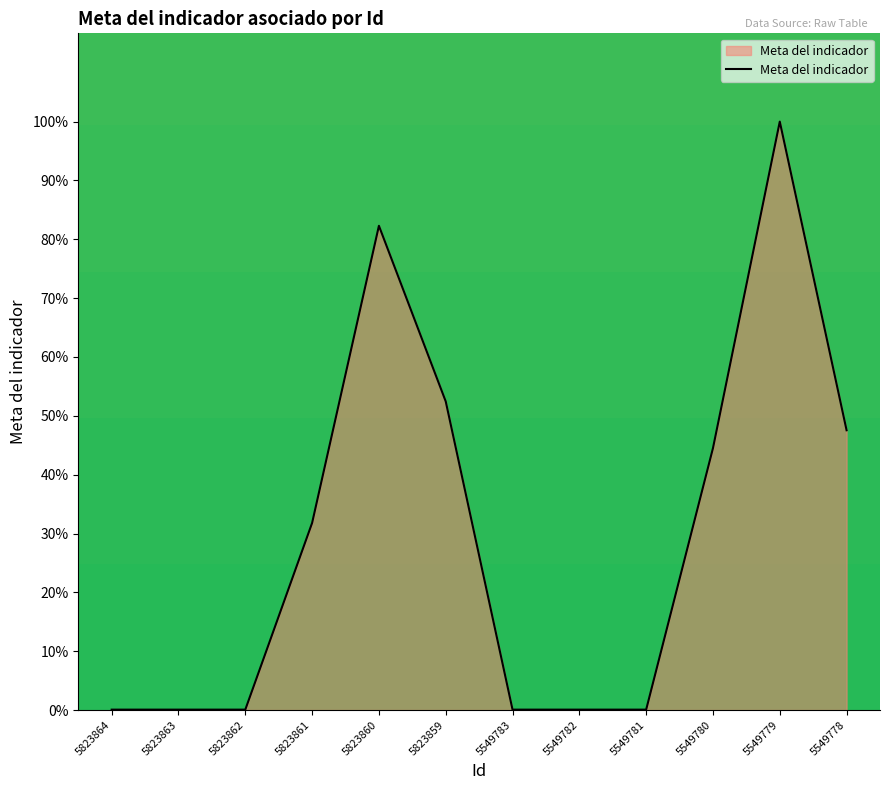

At which category does the chart reach its peak across all series?

5549779